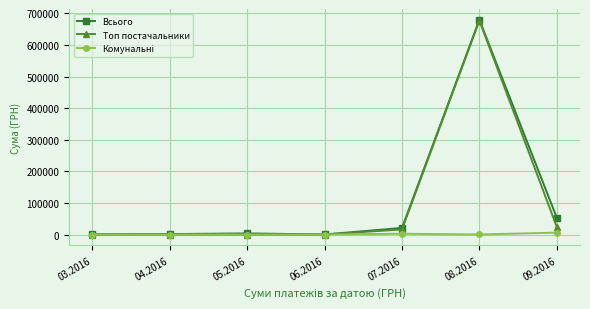

At which category is the sum across all series the highest?

08.2016